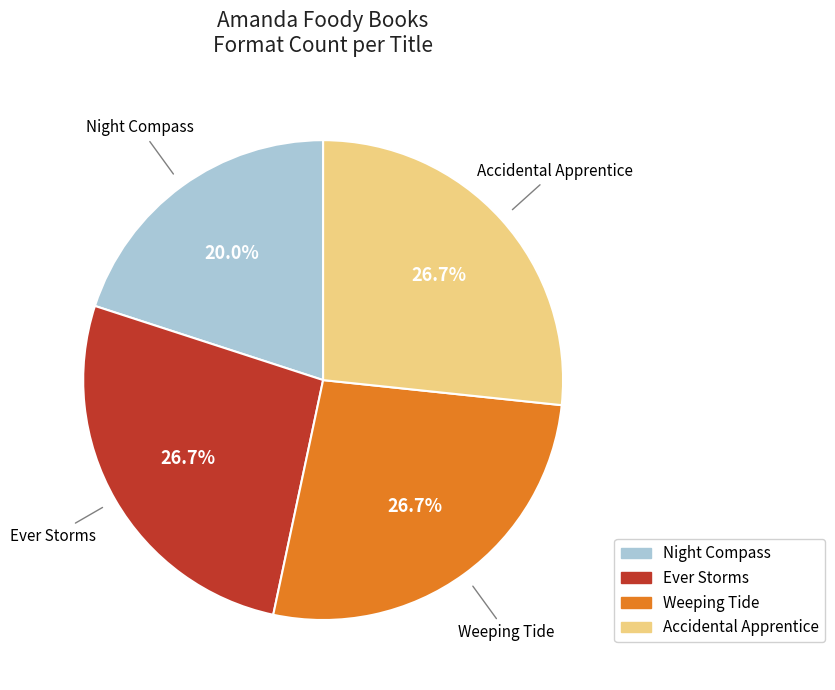

True or false: Weeping Tide accounts for 10% of the total.

False